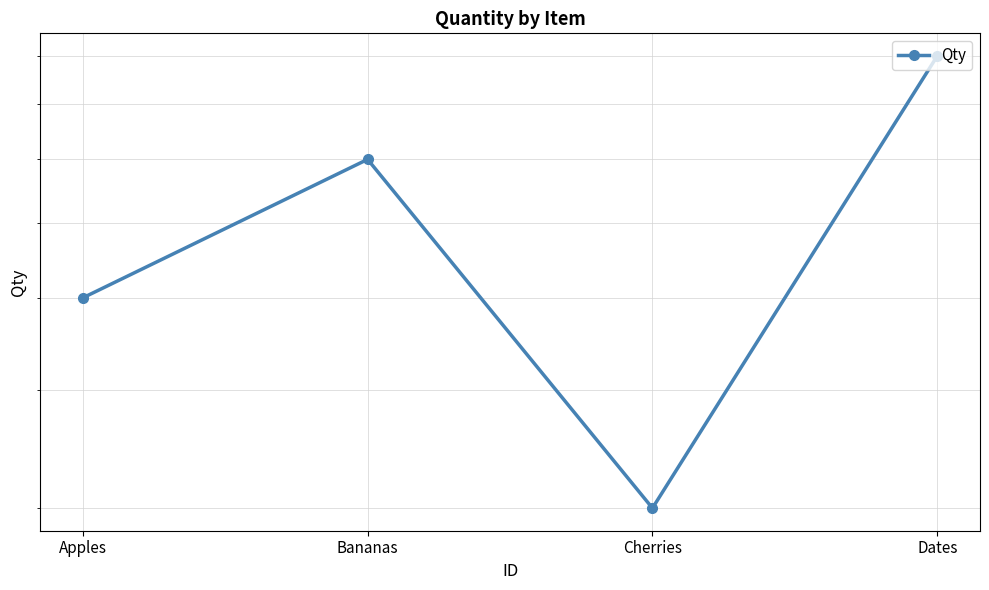

What is the change in value from Apples to Cherries?

-2